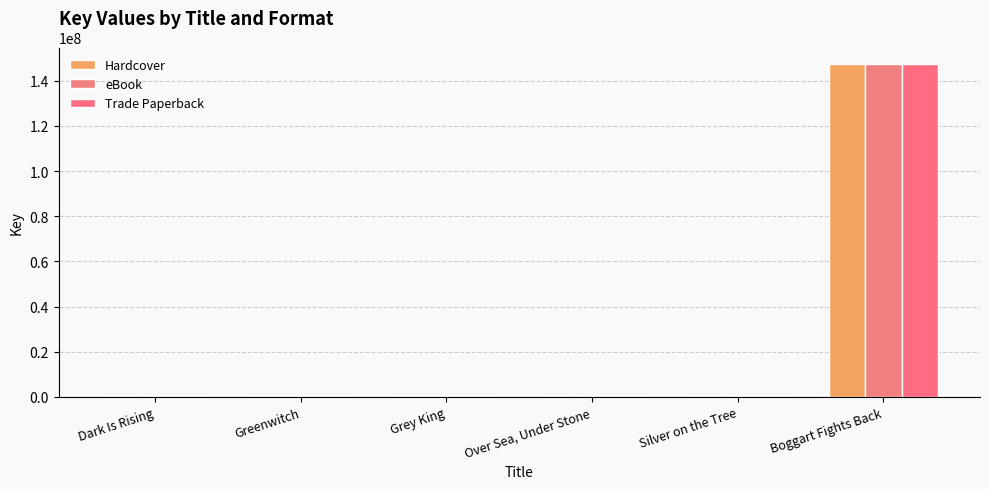

Count the number of categories in the chart.

6